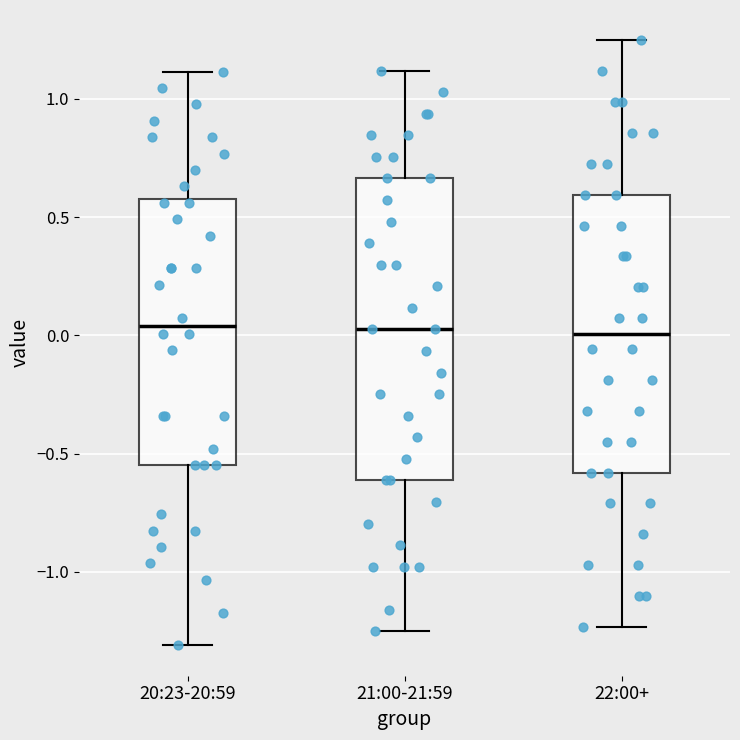

Reading left to right, transcribe this box plot: for each box, give where its median line is, the range the box spans, and where its two whiskers end, as read against the y-axis. The values are not printed on the chart, so give them approximately, as read against the axis.

20:23-20:59: median 0.05, box -0.55 to 0.60, whiskers -1.30 to 1.10
21:00-21:59: median 0.05, box -0.60 to 0.65, whiskers -1.25 to 1.10
22:00+: median 0.00, box -0.60 to 0.60, whiskers -1.25 to 1.25